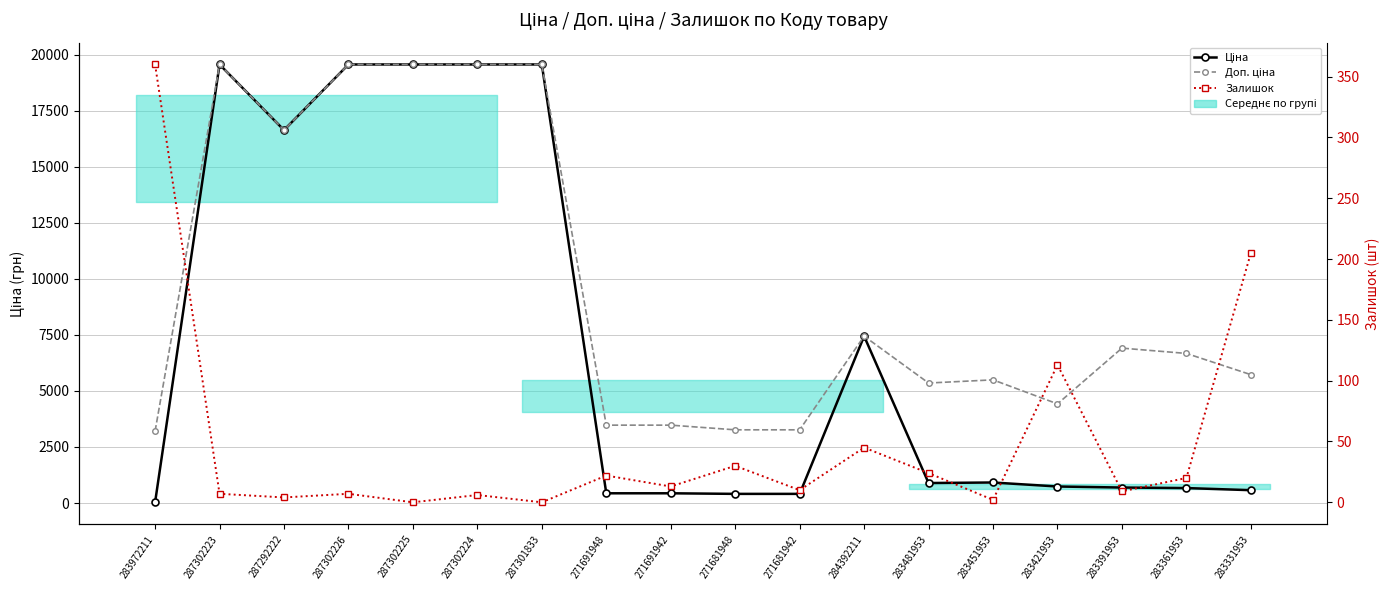

How many data points in Ціна are less than 892?

9